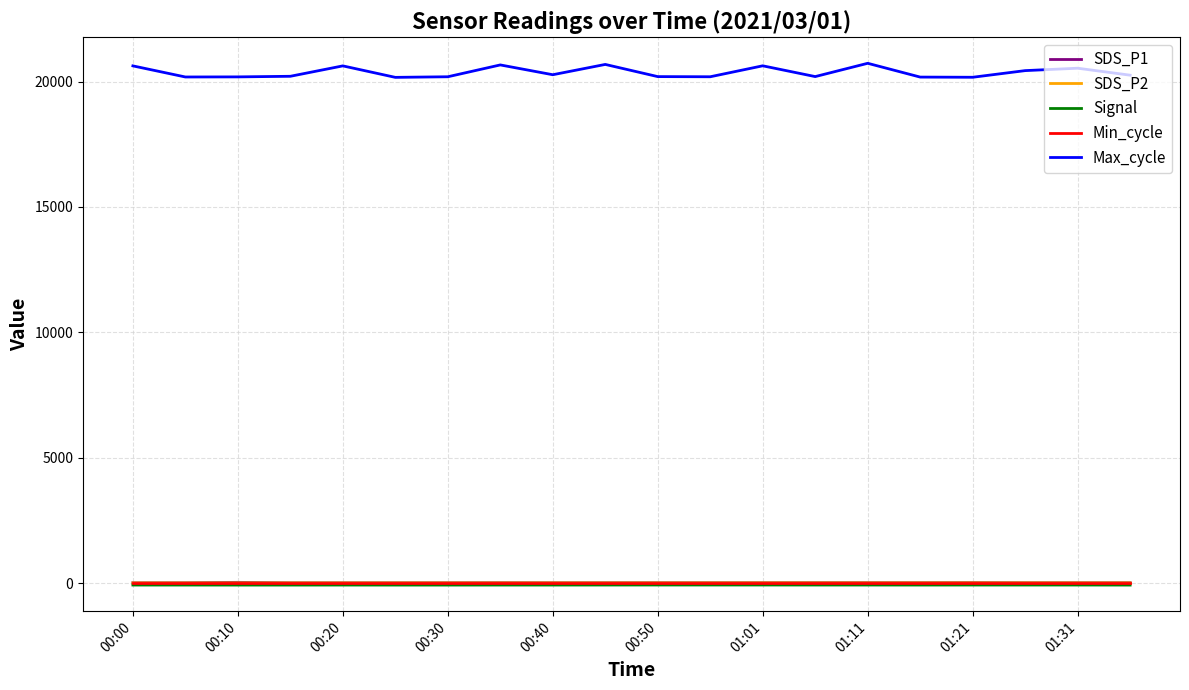

True or false: SDS_P2 and Signal intersect in this chart.

False